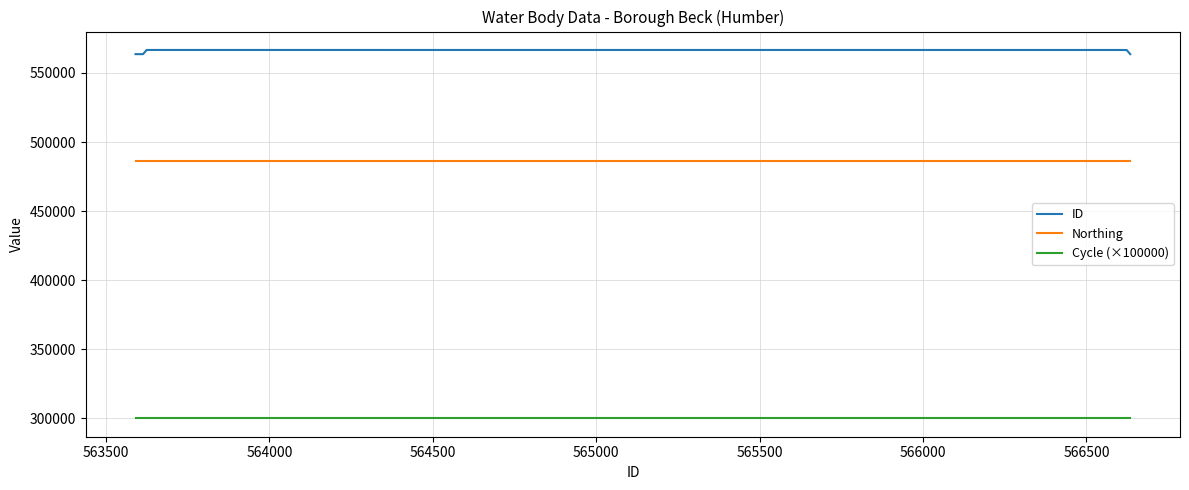

List the series in order of their peak value, highest first.

ID, Northing, Cycle (×100000)